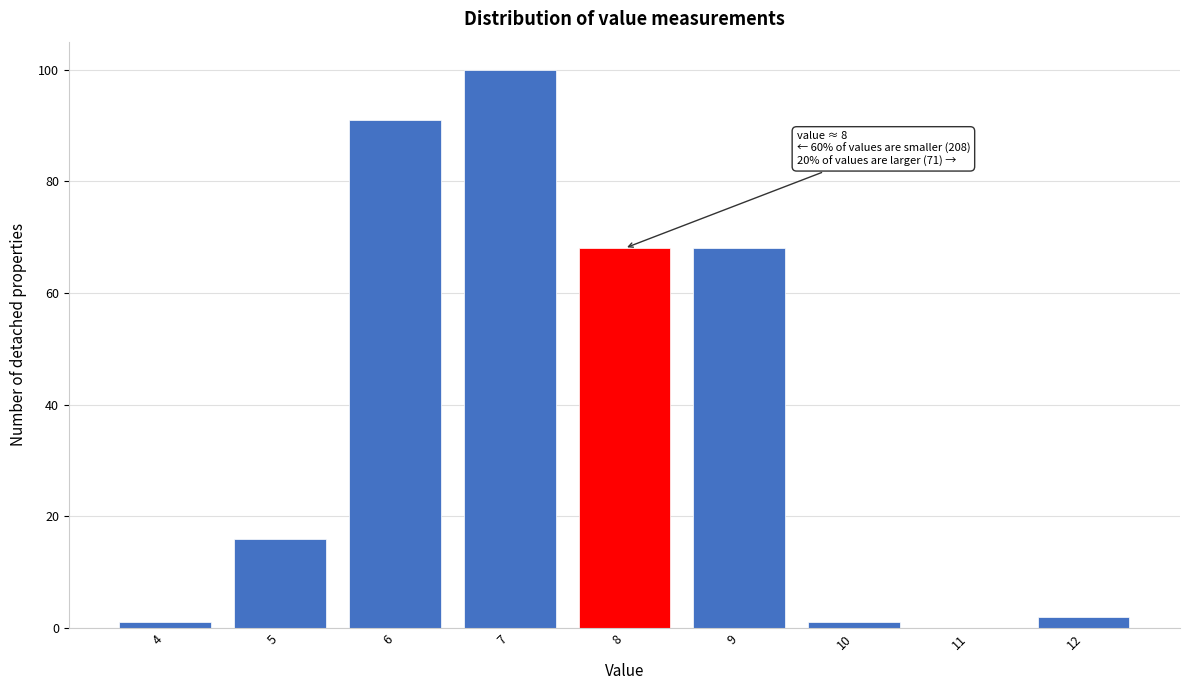

Reading left to right, list all the values displayed in this chart.

4=1	5=16	6=91	7=100	8=68	9=68	10=1	11=0	12=2